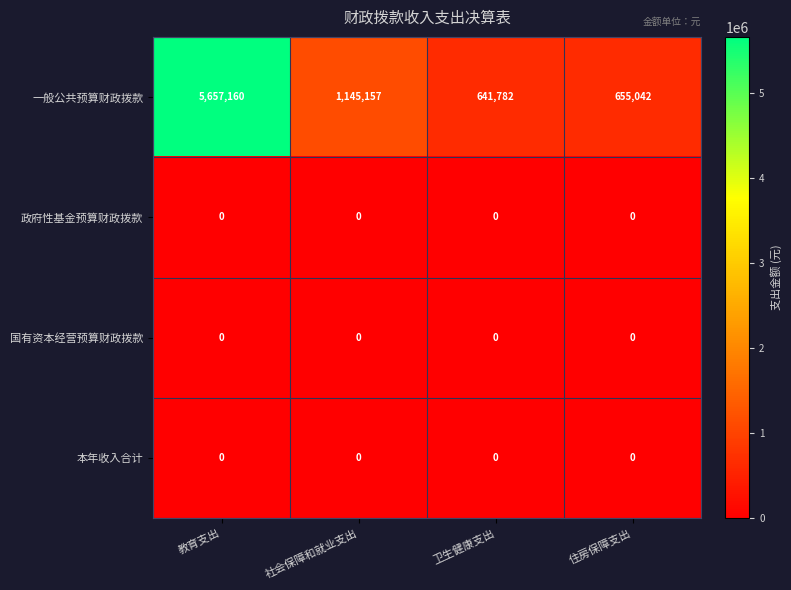

How many series are shown in this chart?

4